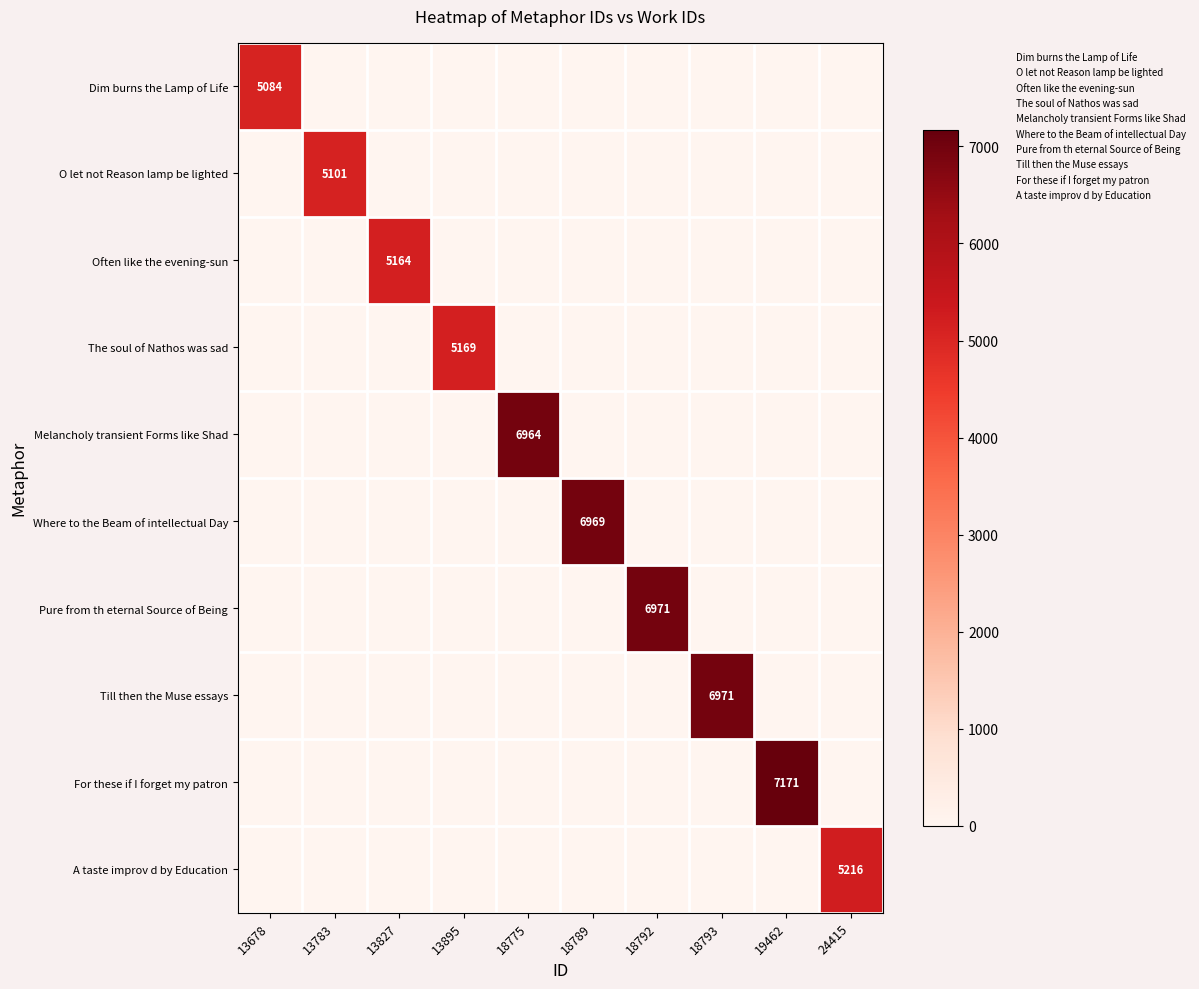

At which category is the sum across all series the highest?

19462